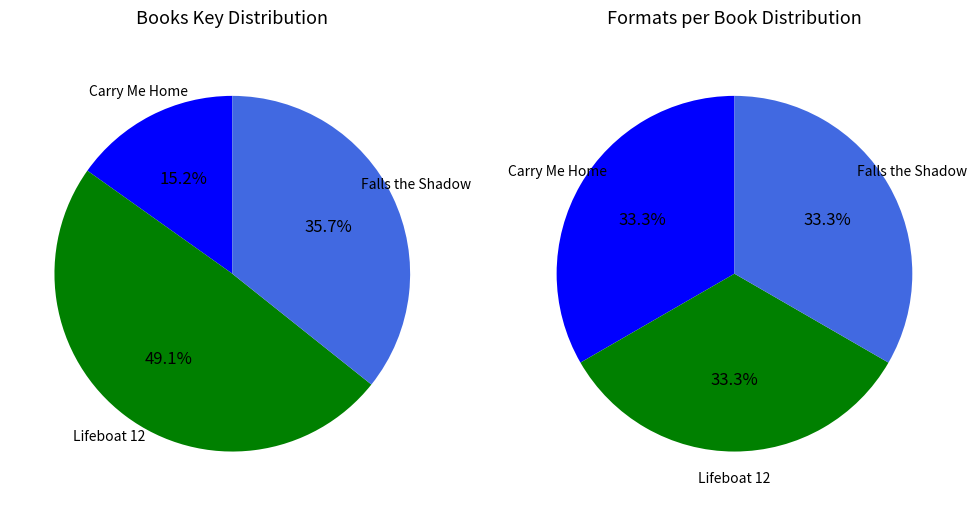

To the nearest percent, what is the difference between the largest and smallest slice percentages?

34%